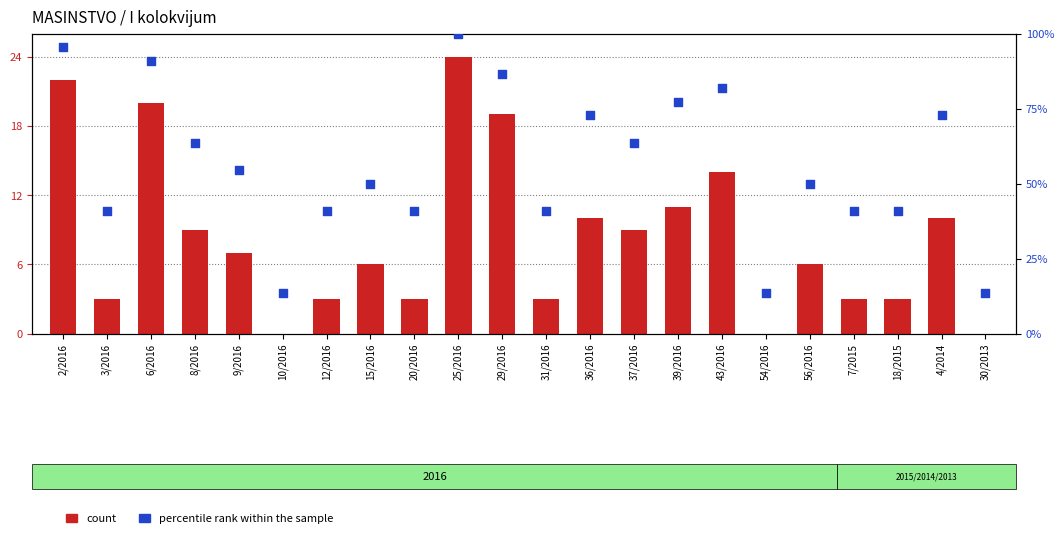

Which series reaches the minimum Y coordinate?

count